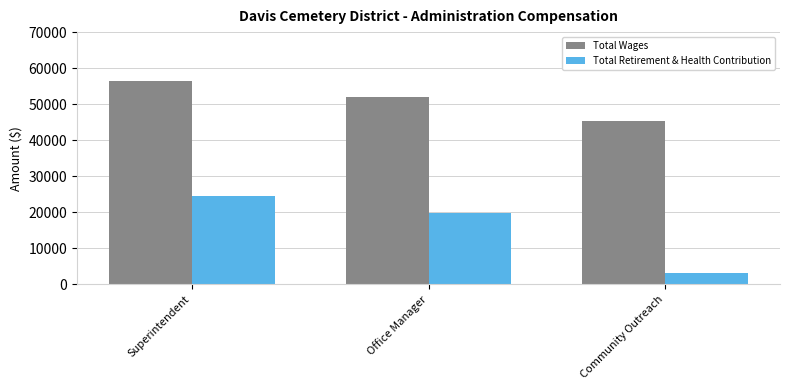

At which category is the sum across all series the highest?

Superintendent